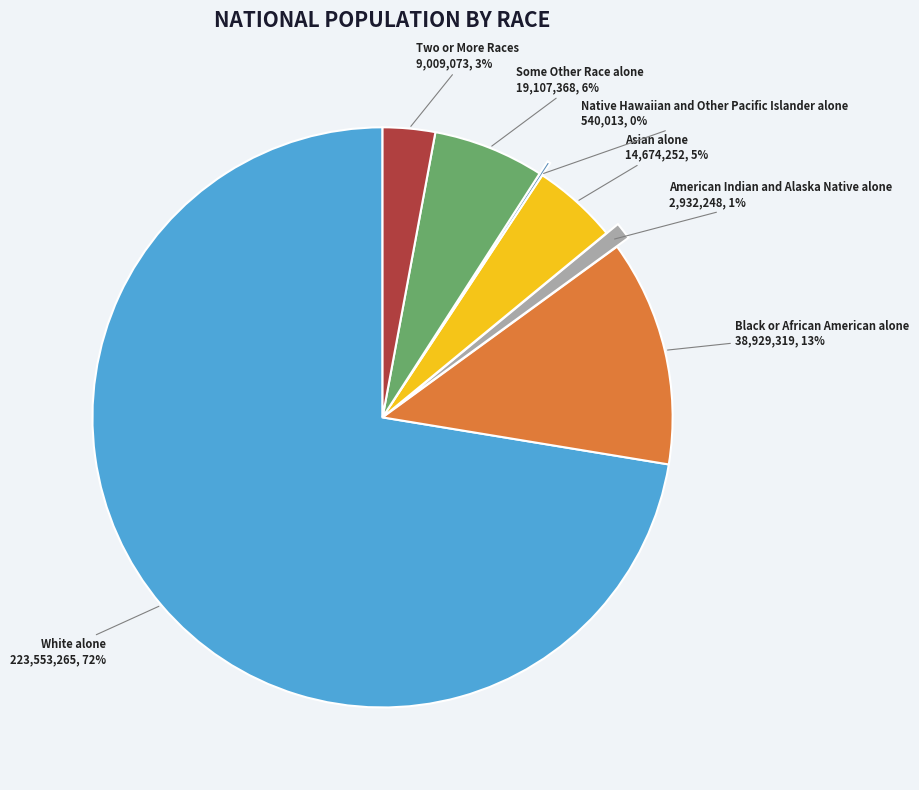

Is there any slice that represents more than half of the pie?

Yes